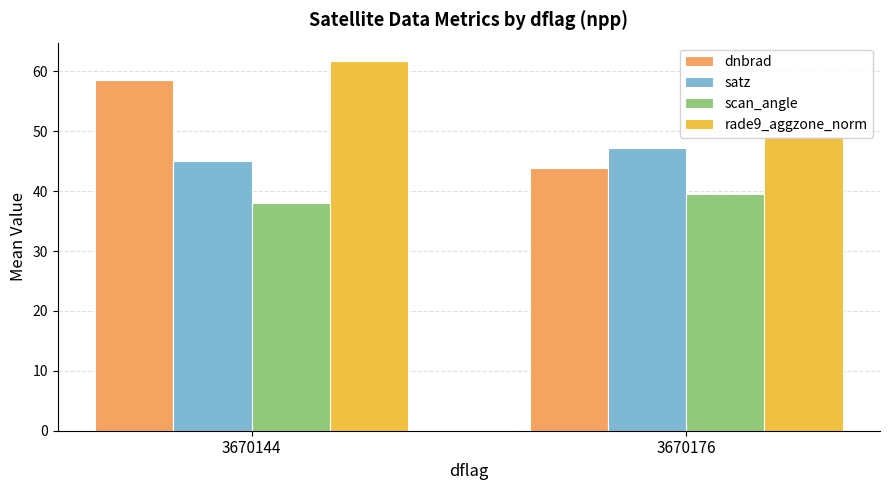

What is the total value across all series at 3670176?

179.5